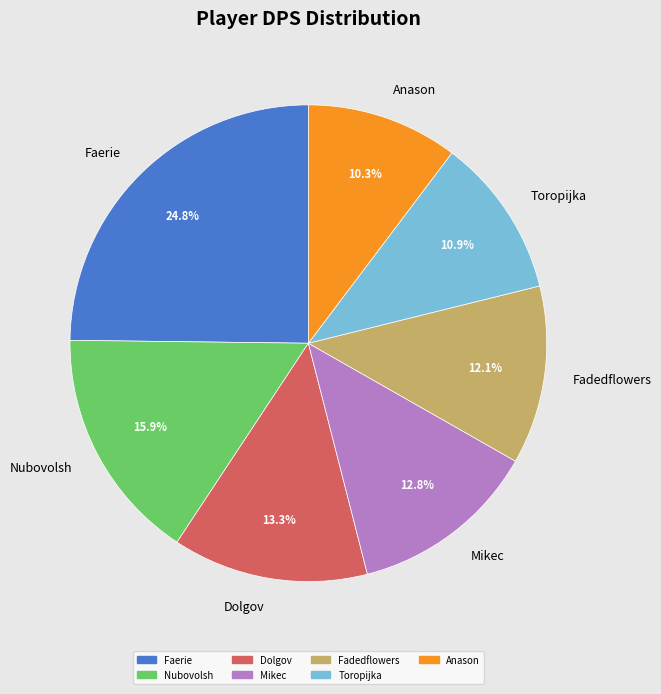

To the nearest percent, what is the combined percentage of Mikec and Faerie?

38%